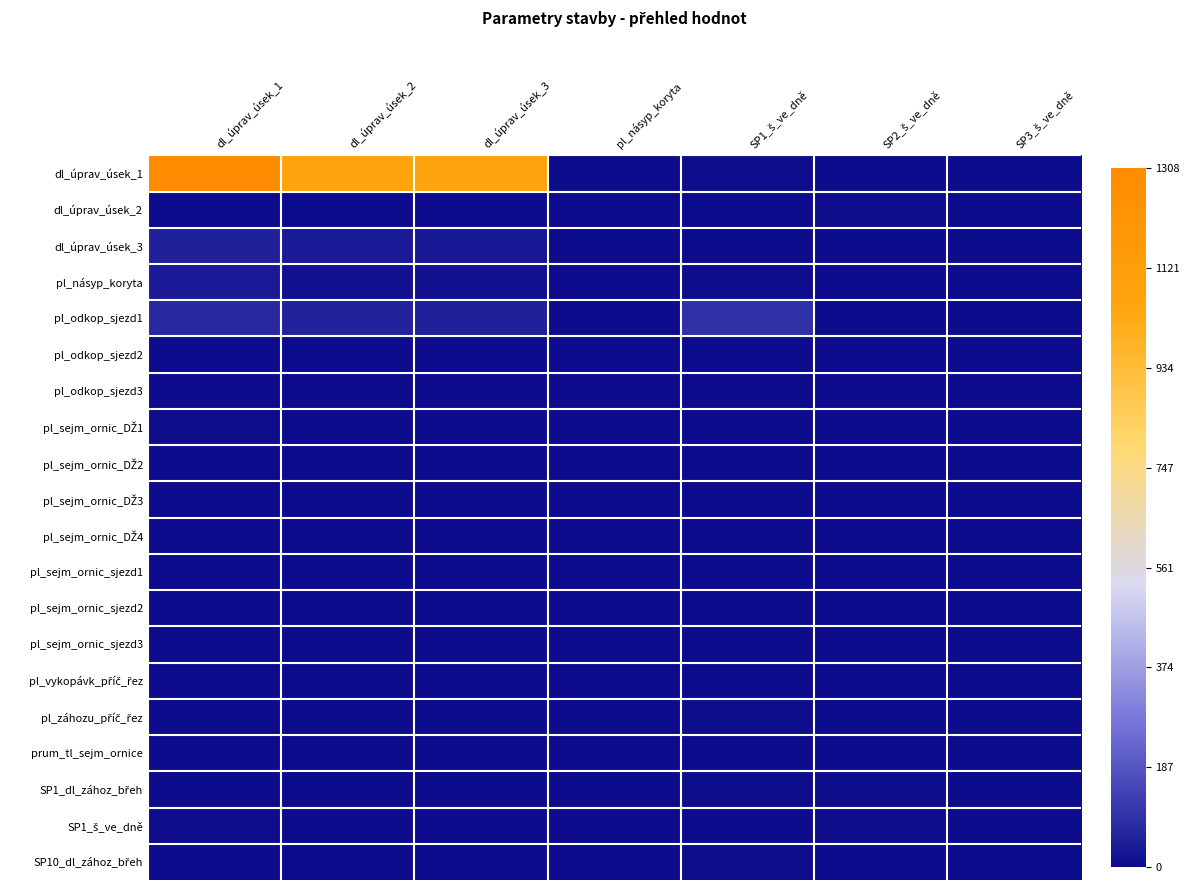

What is the total value across all series at SP2_š_ve_dně?

42